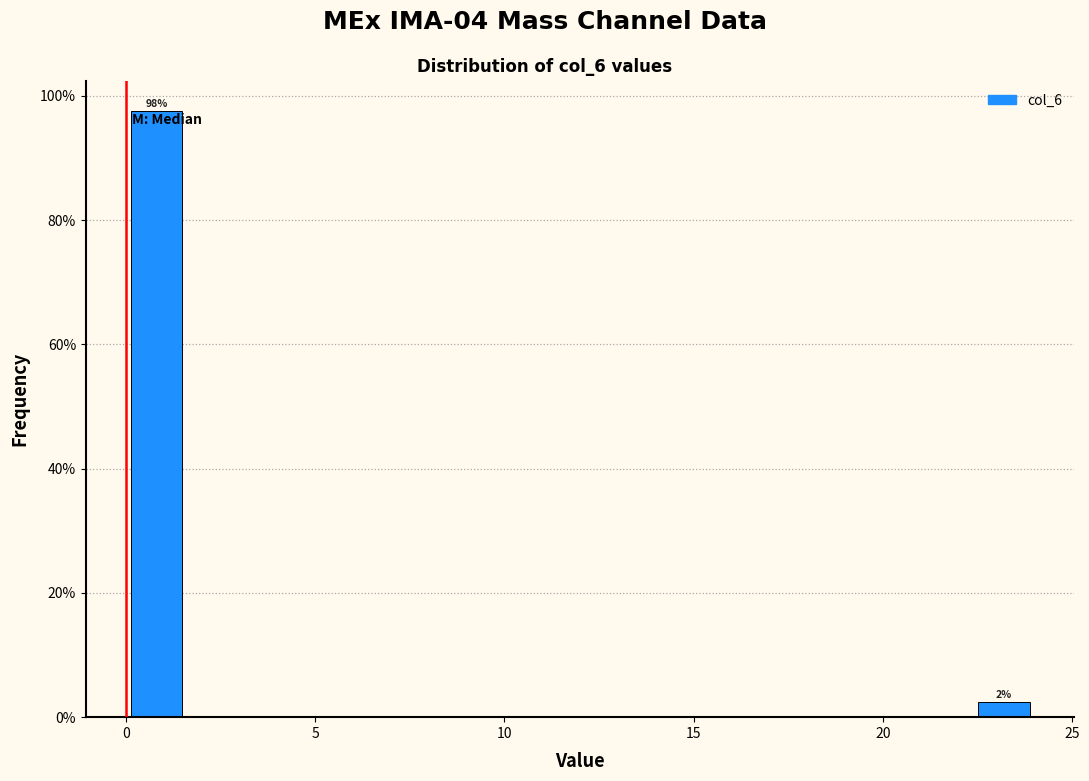

Around what value on the x-axis is the tallest bar? Give the approximate position of its centre, as read against the axis.

1.0